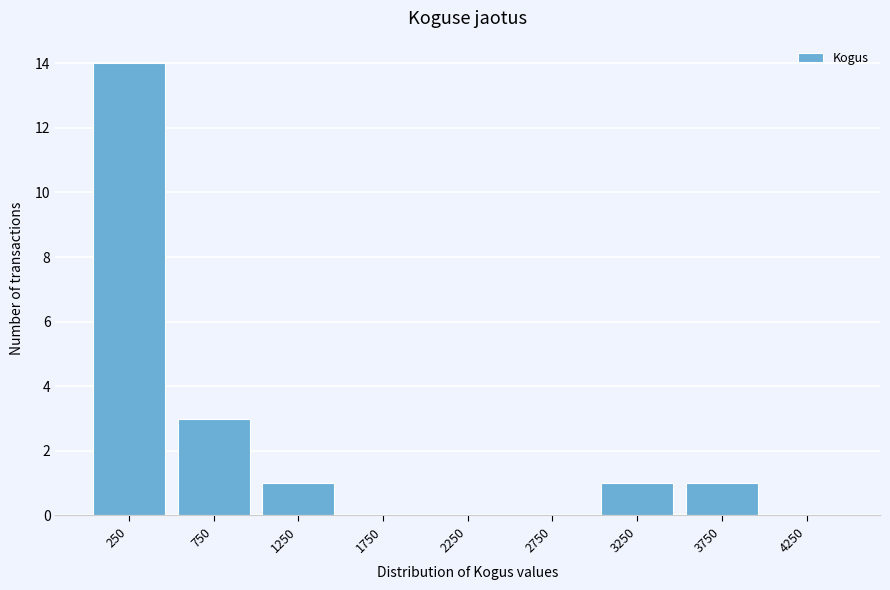

How tall is the bar that spans 0 to 500 on the x-axis? The values are not printed on the chart, so give them approximately, as read against the axis.

14